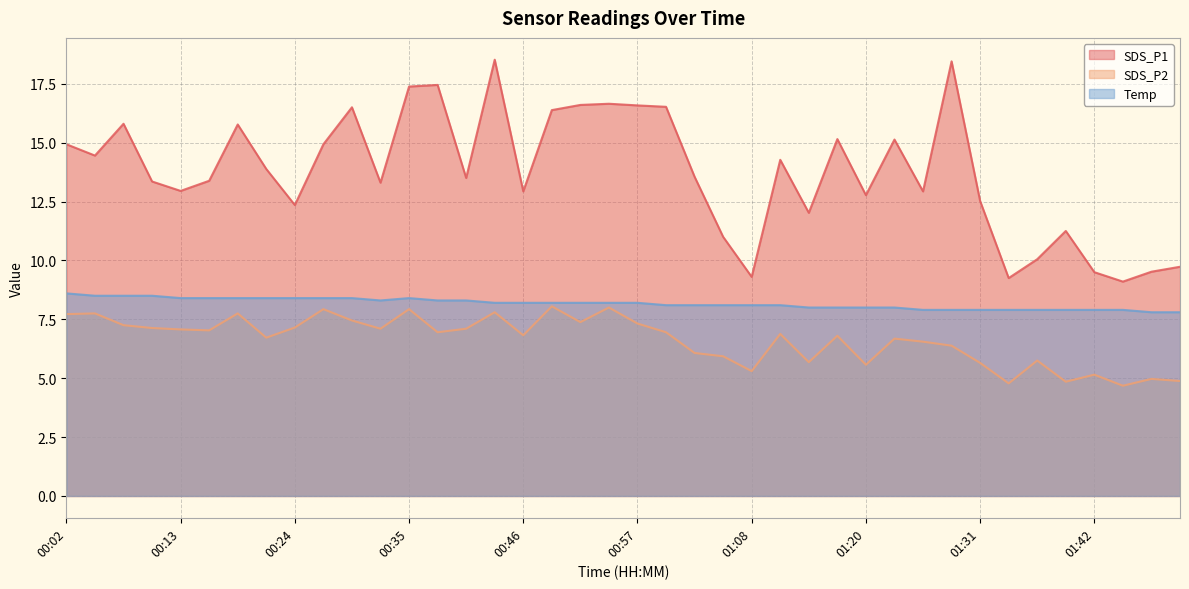

At which category does SDS_P1 reach its first local peak?

00:07